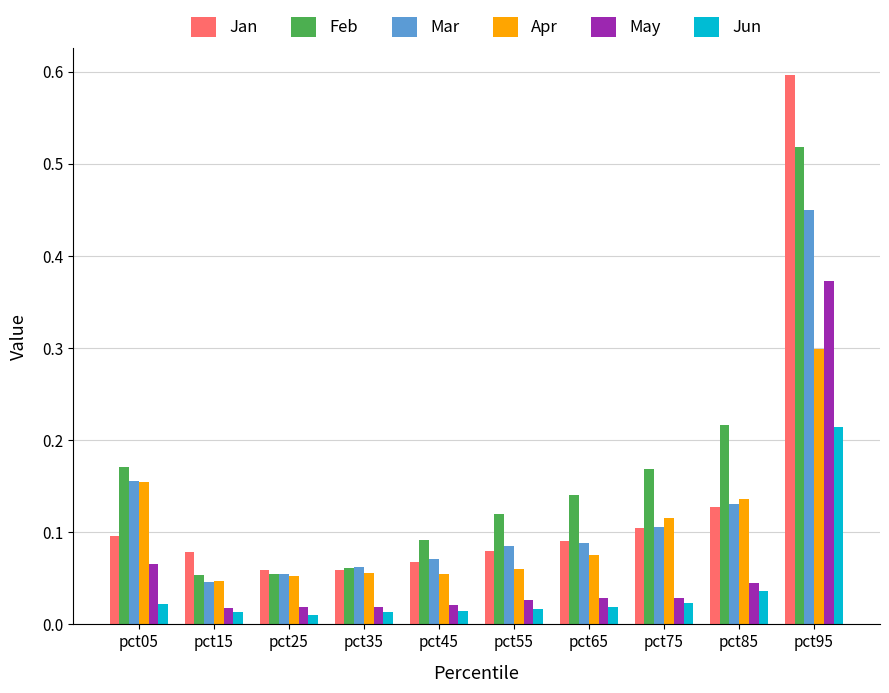

The value of Feb at pct15 is 0.0. True or false?

False